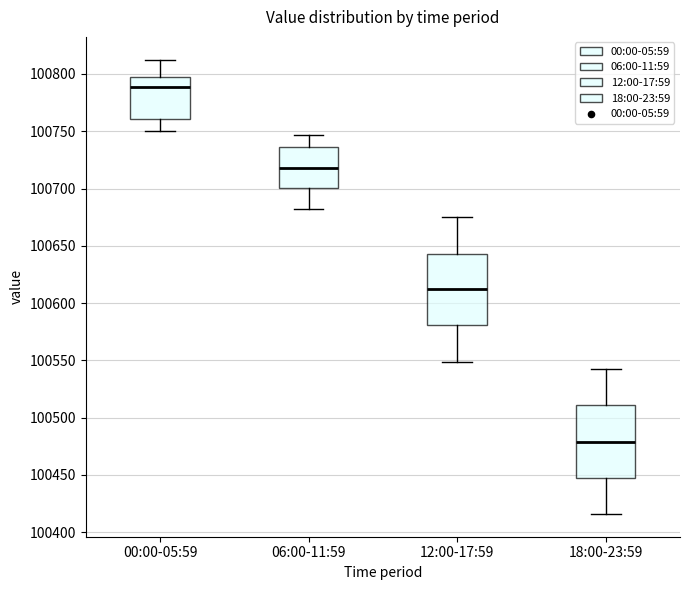

Reading left to right, read every box against the y-axis: the position of its median line, the range the box covers, and the ends of its whiskers. The values are not printed on the chart, so give them approximately, as read against the axis.

00:00-05:59: median 100790, box 100760 to 100795, whiskers 100750 to 100815
06:00-11:59: median 100720, box 100700 to 100735, whiskers 100680 to 100745
12:00-17:59: median 100610, box 100580 to 100645, whiskers 100550 to 100675
18:00-23:59: median 100480, box 100445 to 100510, whiskers 100415 to 100540